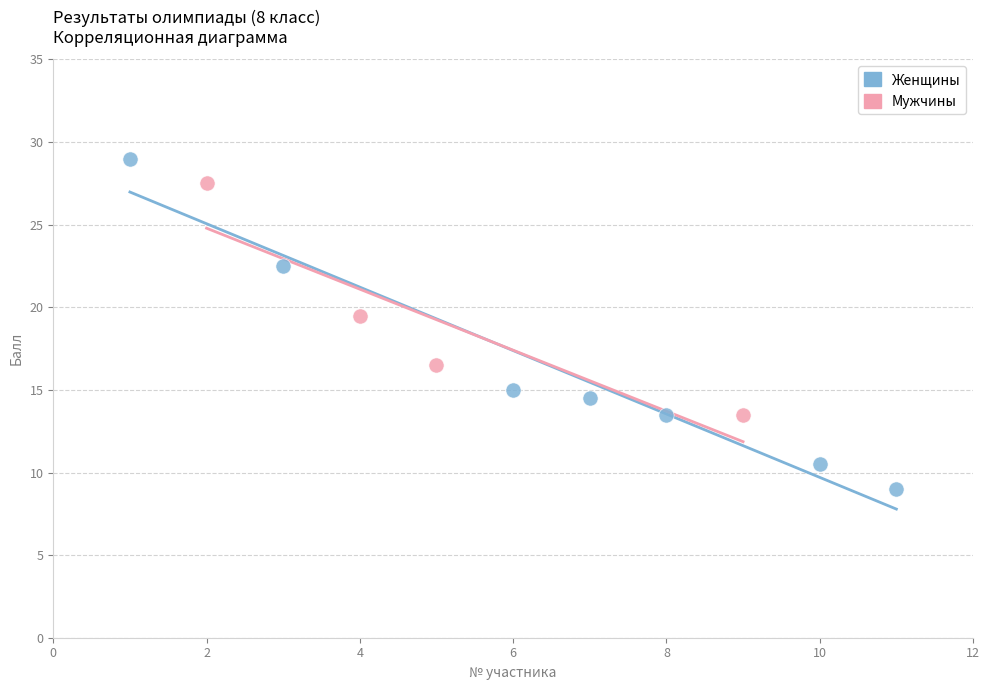

Which series reaches the minimum Y coordinate?

Женщины